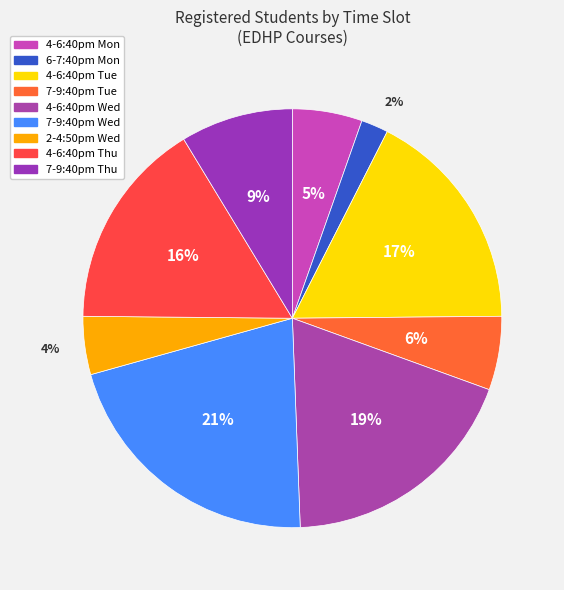

Is there a majority slice in this chart?

No